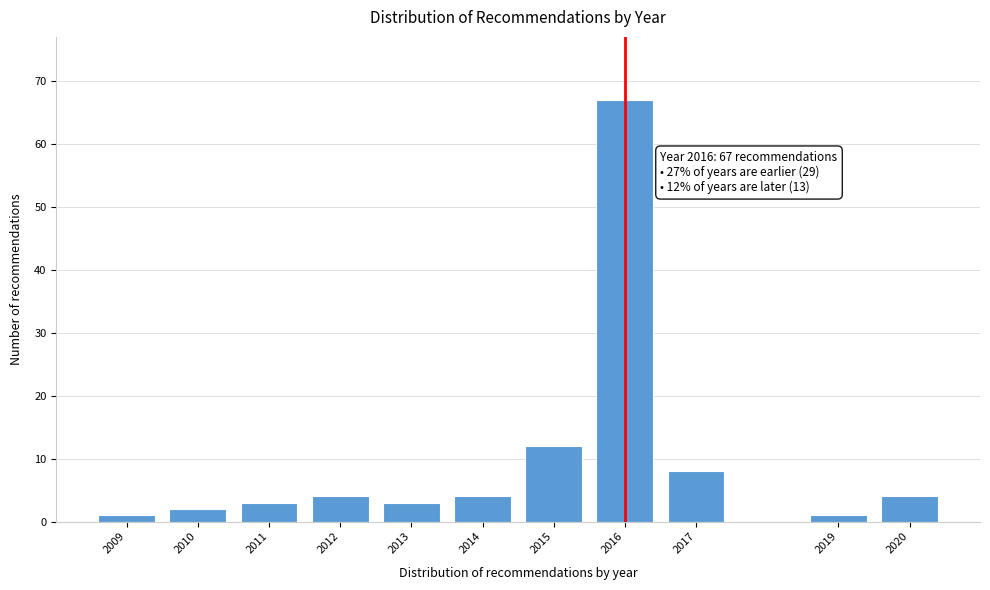

Reading right to left, what are all the values shown in this chart?

2020=4	2019=1	2017=8	2016=67	2015=12	2014=4	2013=3	2012=4	2011=3	2010=2	2009=1